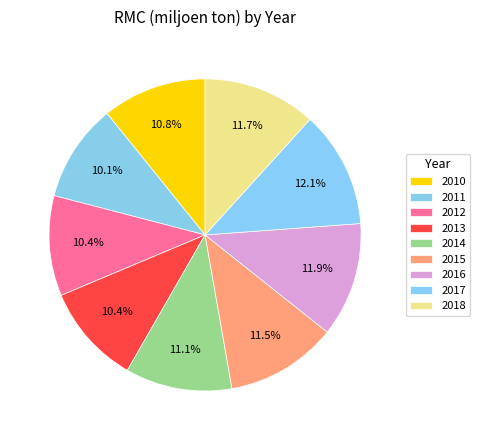

How many segments does this pie chart have?

9